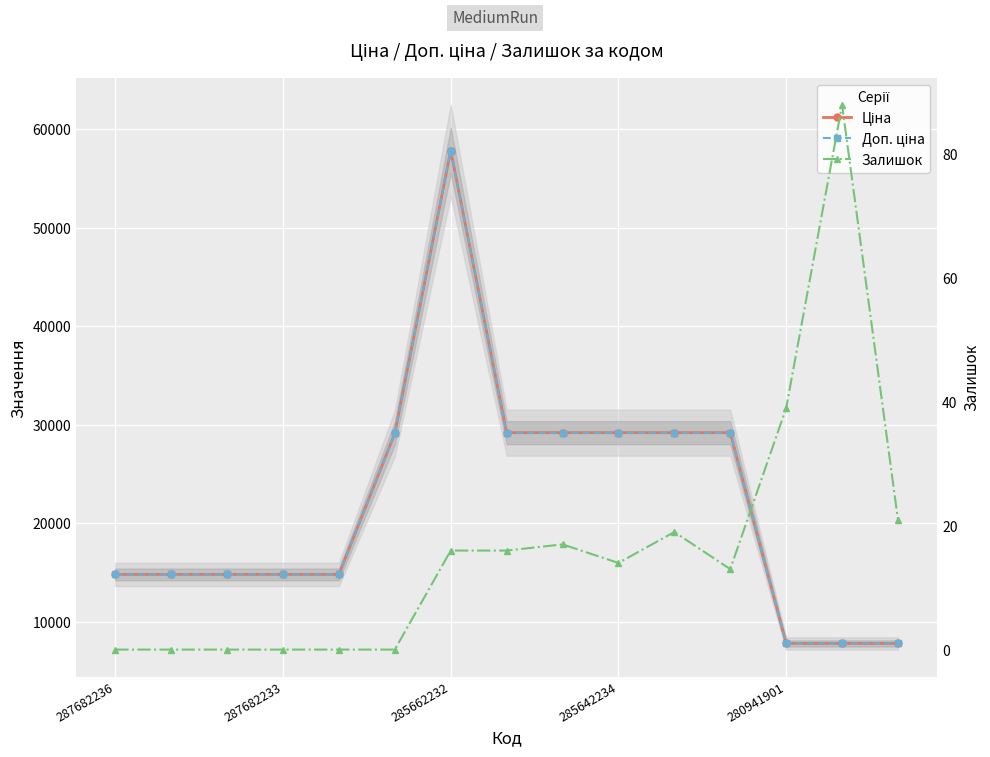

Rank the series at 14 from highest to lowest value.

Ціна, Доп. ціна, Залишок